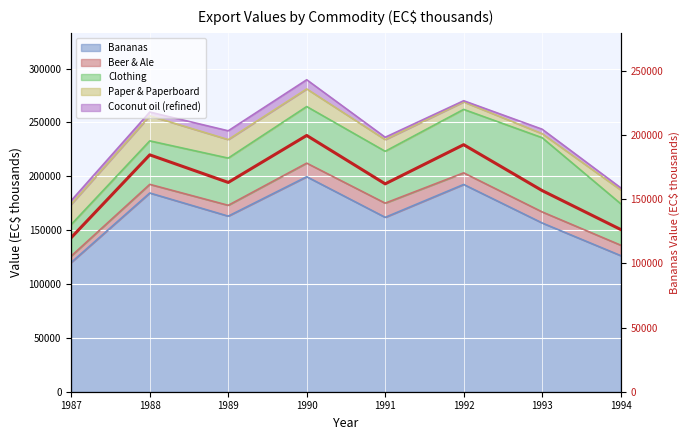

Rank the categories by value from lowest to highest.

1987, 1994, 1993, 1991, 1989, 1988, 1992, 1990